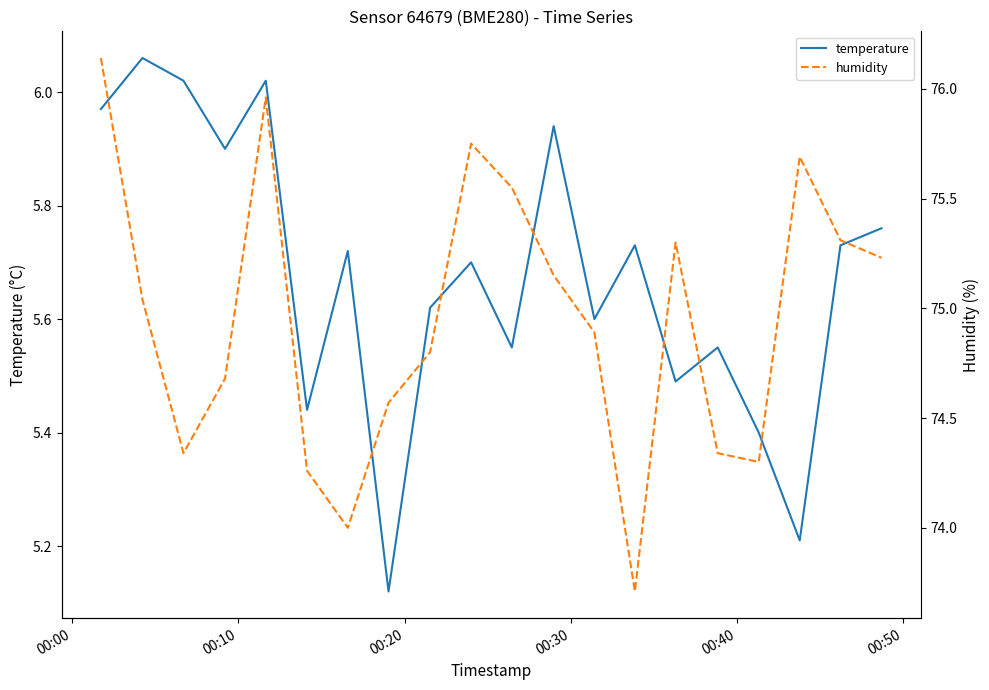

At 00:30, list the series in order from smallest to largest.

temperature, humidity